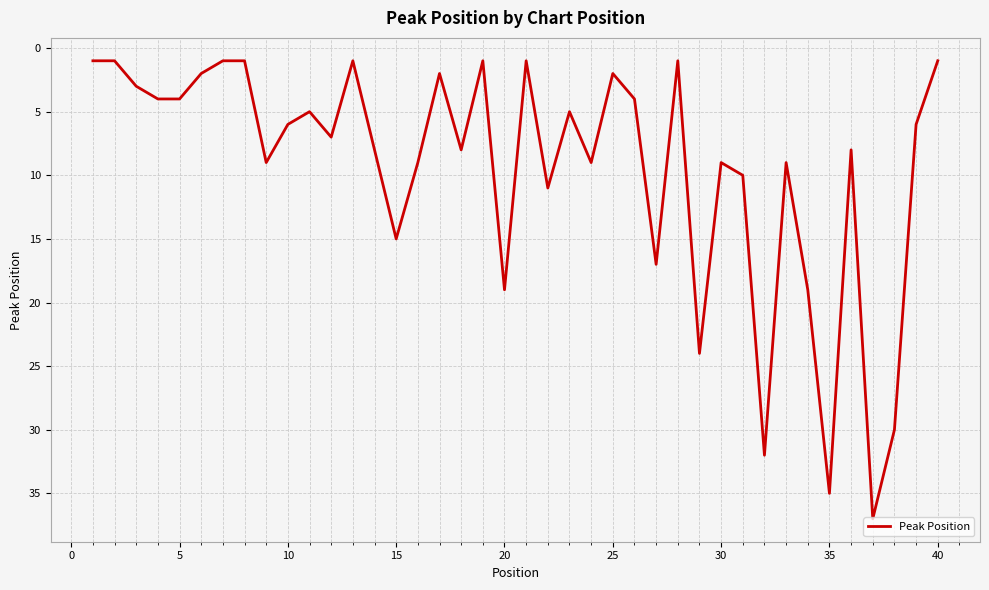

What is the greatest value displayed?

37